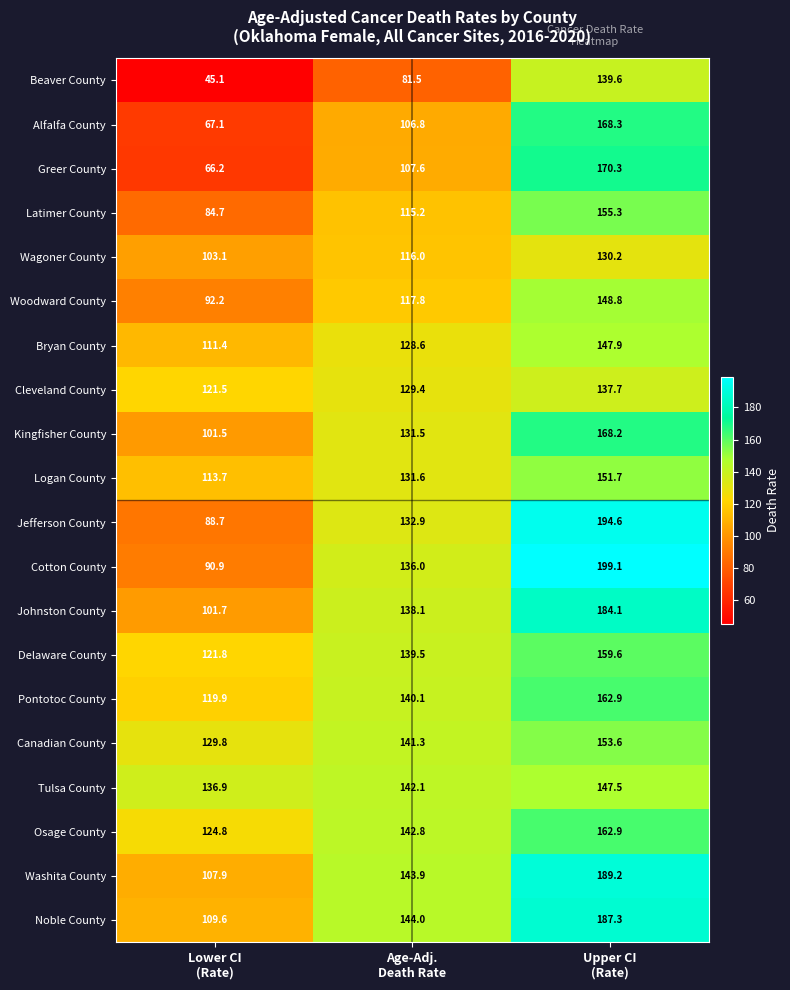

What is the highest value of the Kingfisher County series?

168.2